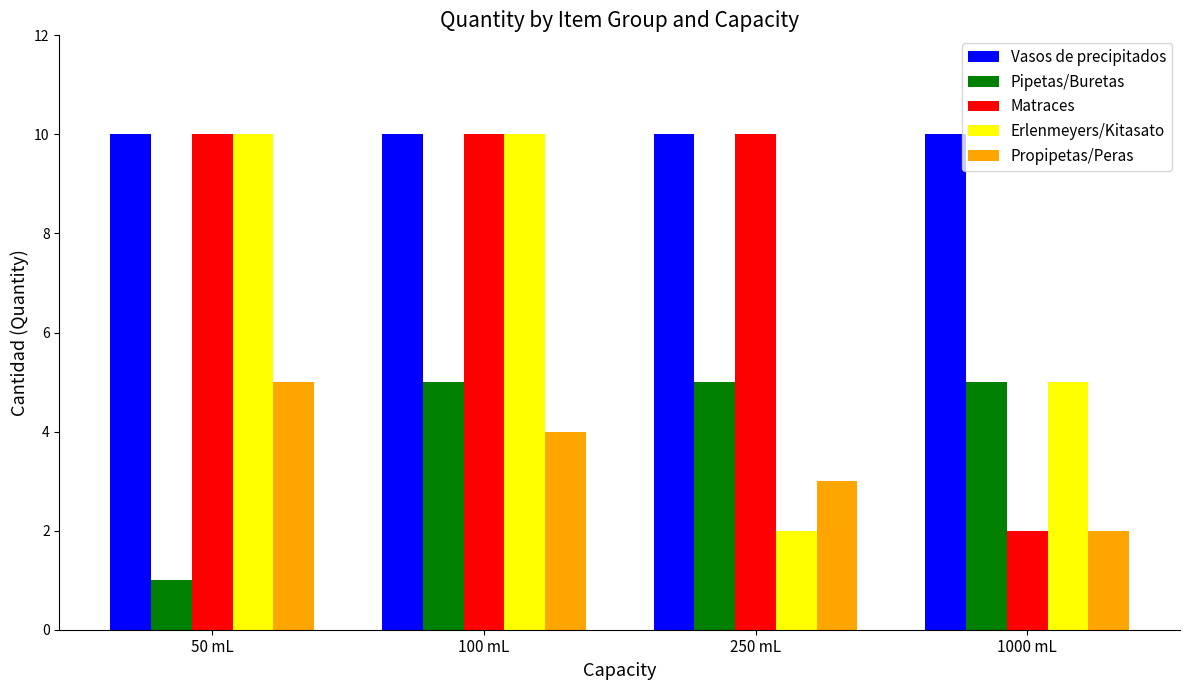

Which series has the largest total across all categories?

Vasos de precipitados